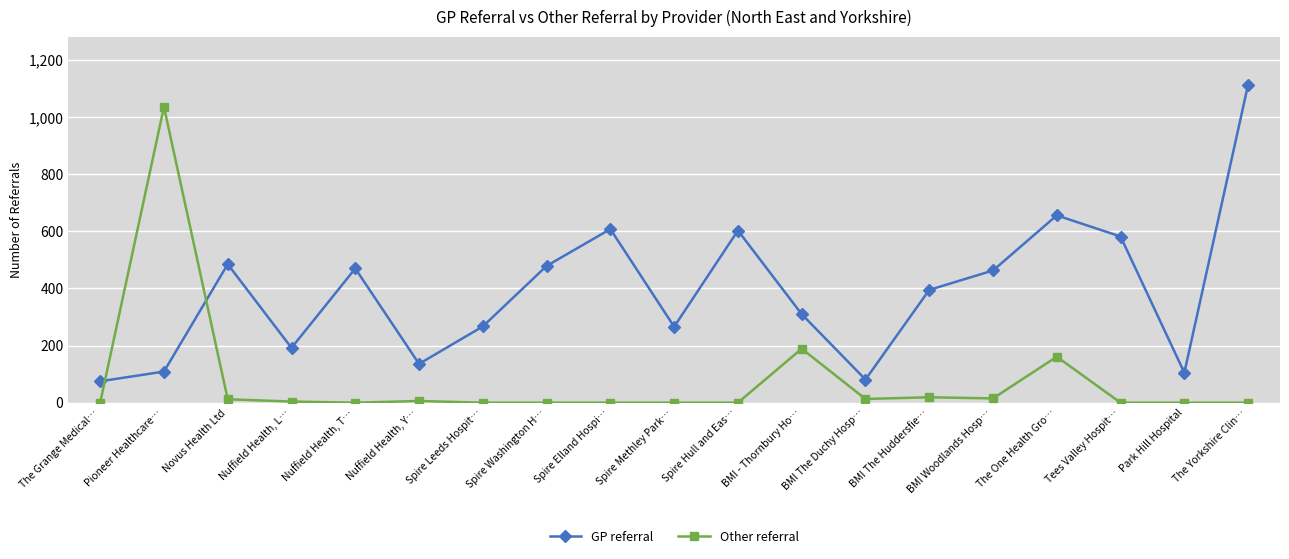

What is the total value across all series at Tees Valley Hospit…?

582